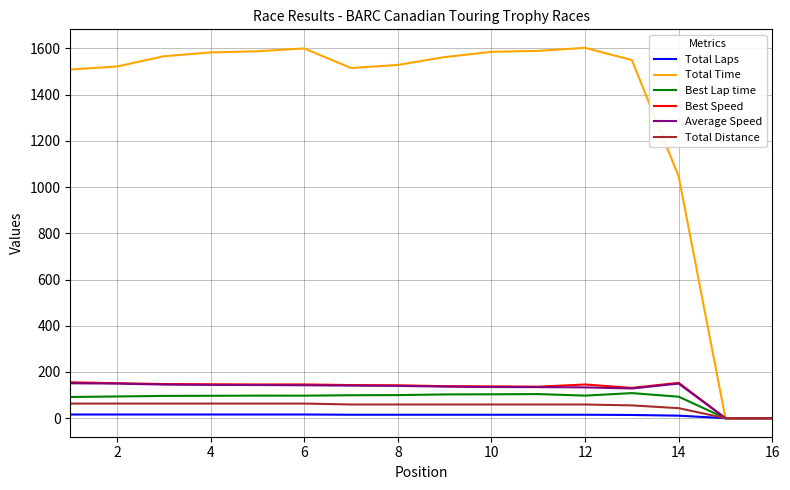

What is the maximum value shown in the chart?

1602.4